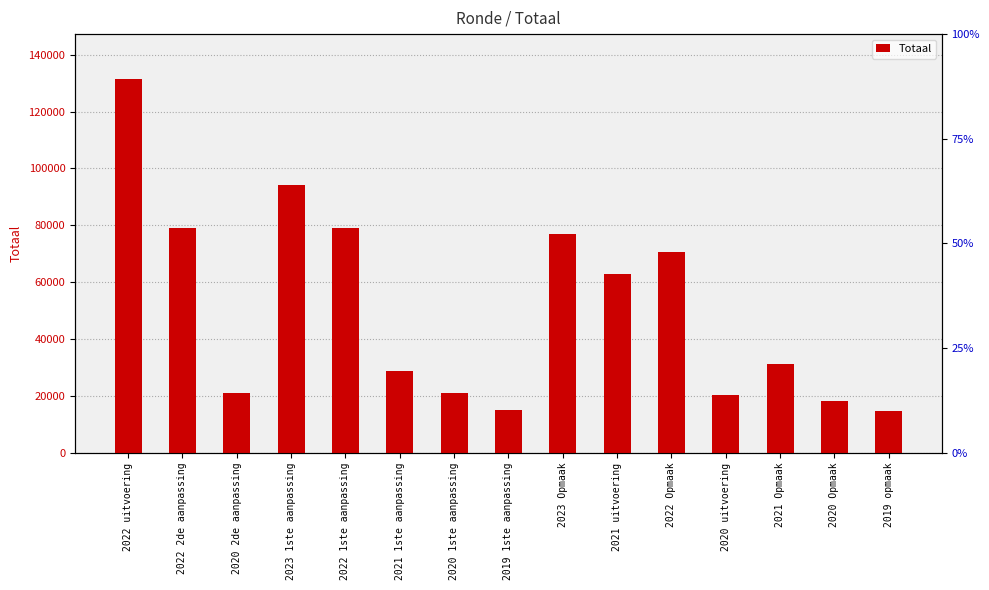

Count the number of data series in this chart.

1